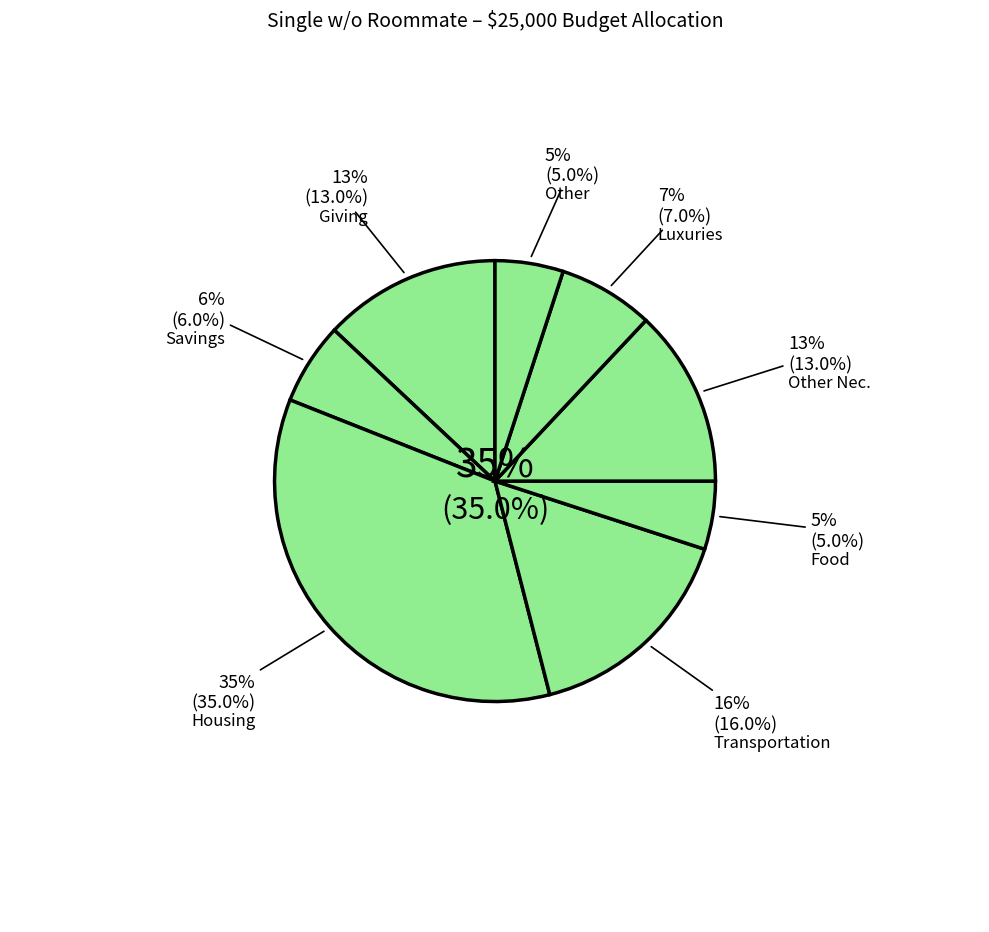

To the nearest percent, what portion does Giving represent?

13%